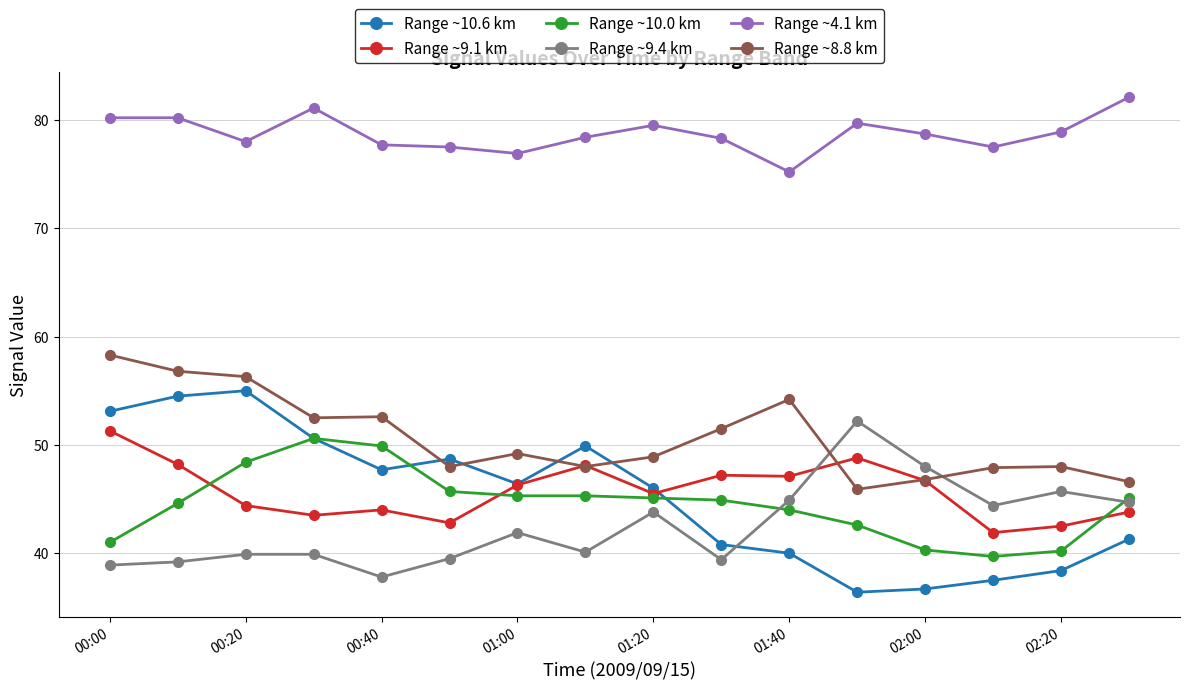

True or false: Range ~8.8 km and Range ~4.1 km intersect in this chart.

False